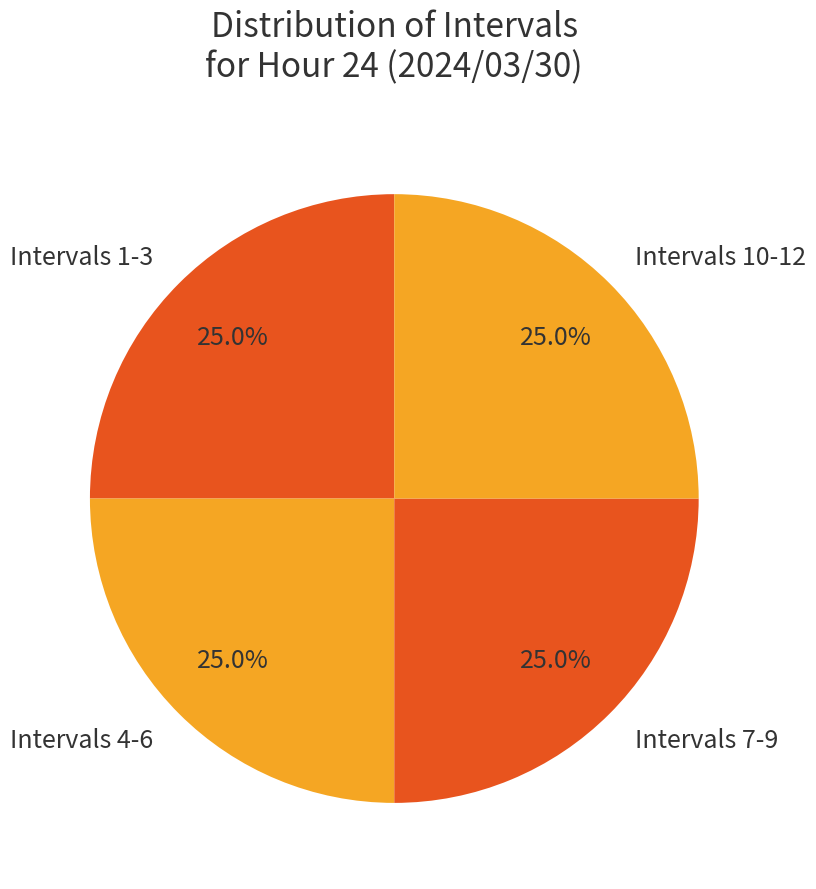

Approximately how many times larger is the value at Intervals 1-3 compared to Intervals 4-6?

1.0